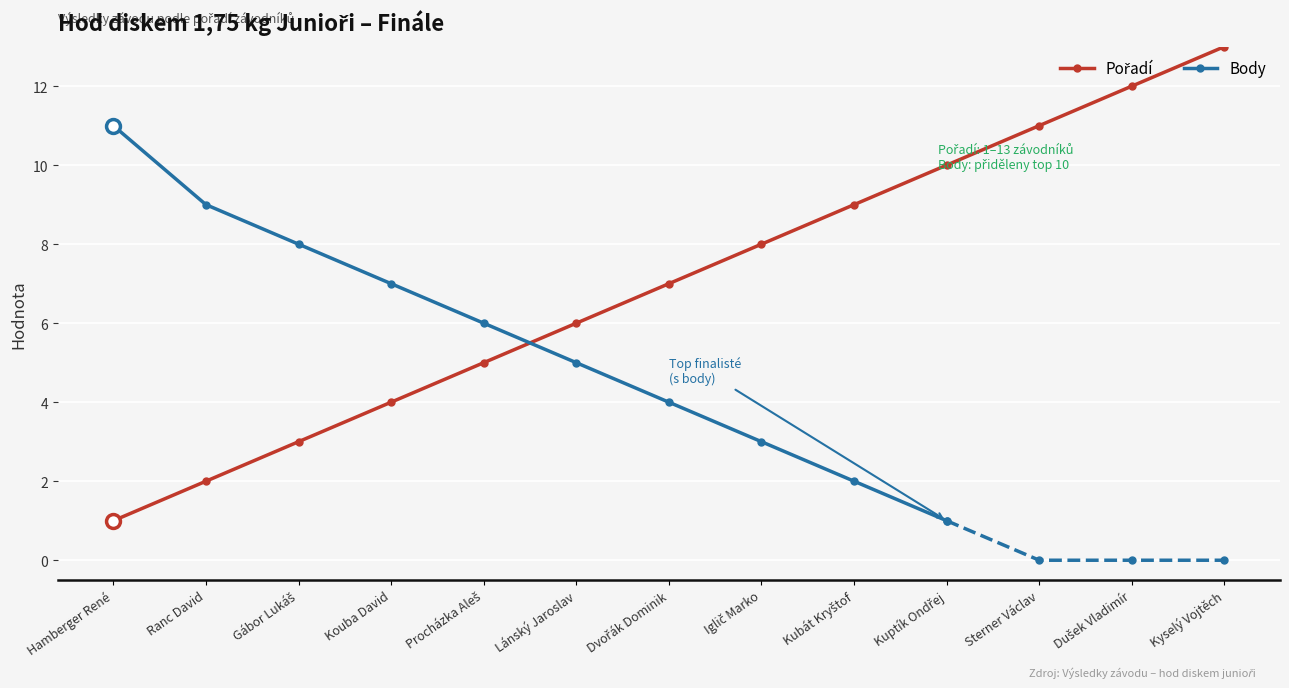

Is it true that the value at Procházka Aleš is 5?

True